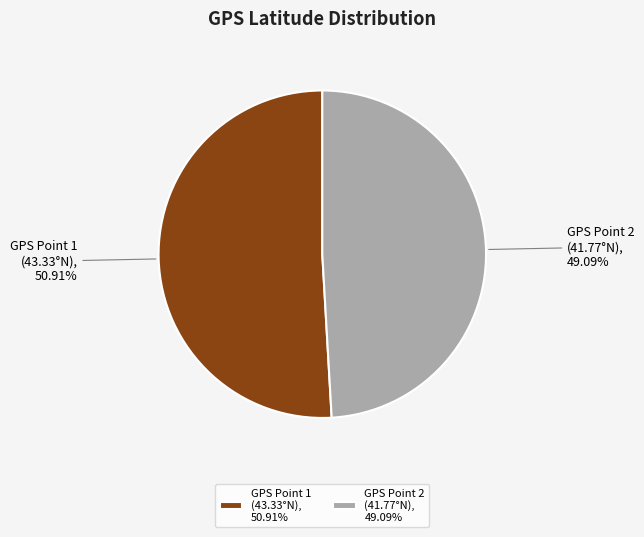

Rank the categories by value from lowest to highest.

GPS Point 2 (41.77°N), 49.09%, GPS Point 1 (43.33°N), 50.91%